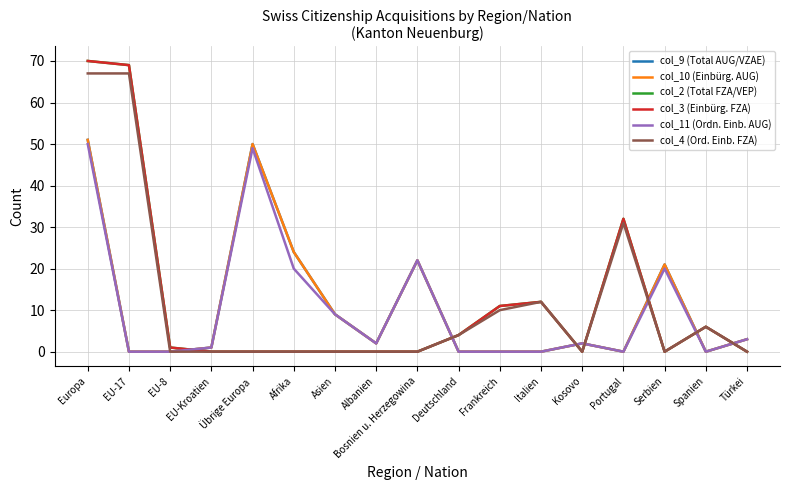

Does the chart display data point markers on the line(s)?

No